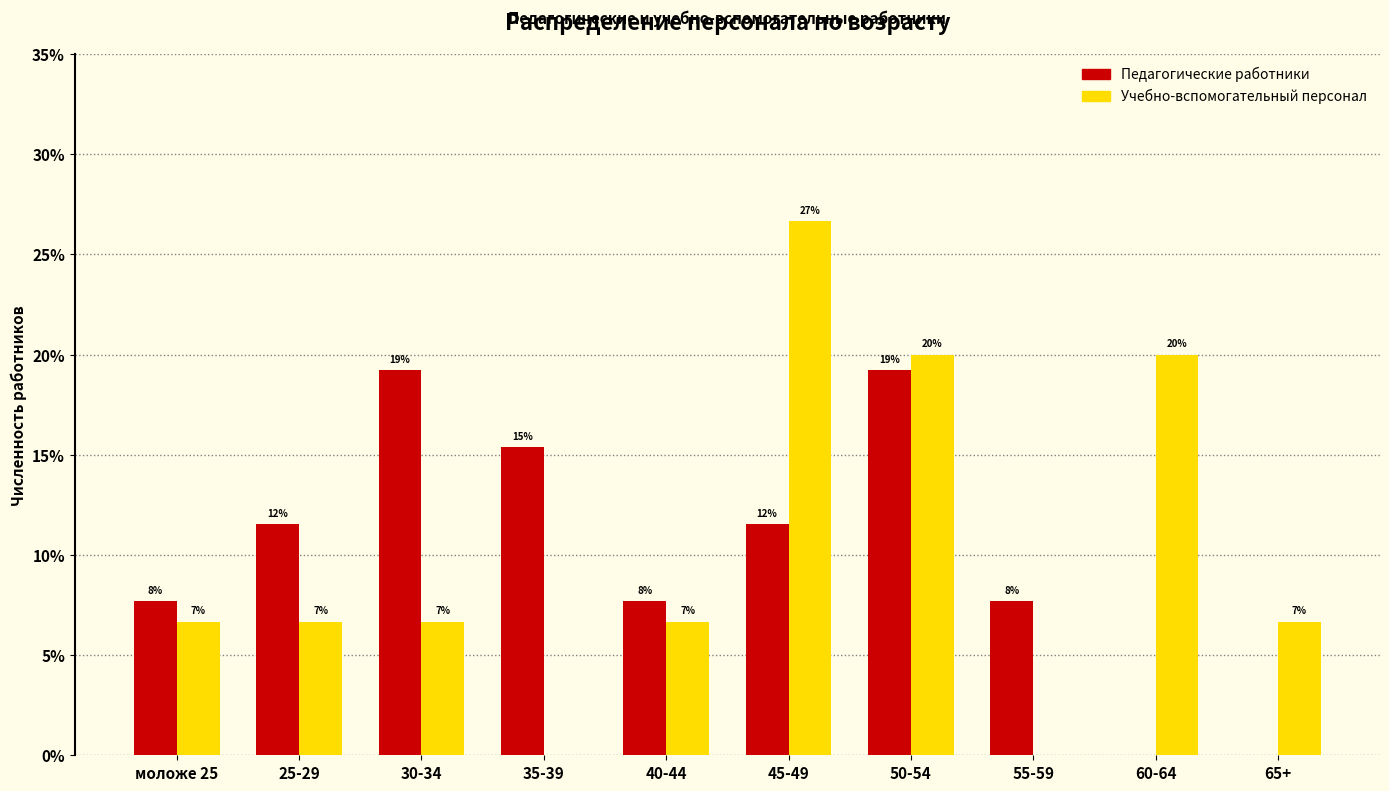

Which category has the highest value across all series?

45-49